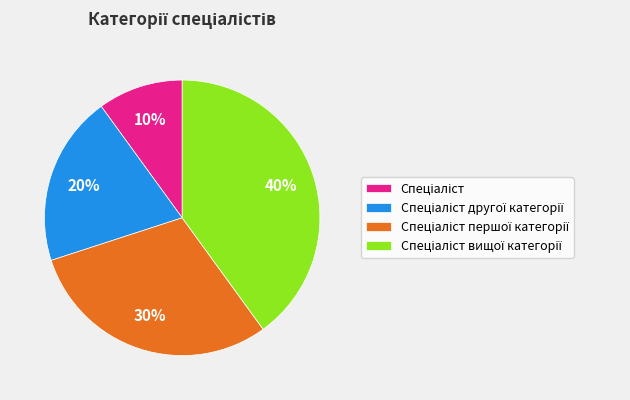

Is there any slice that represents more than half of the pie?

No